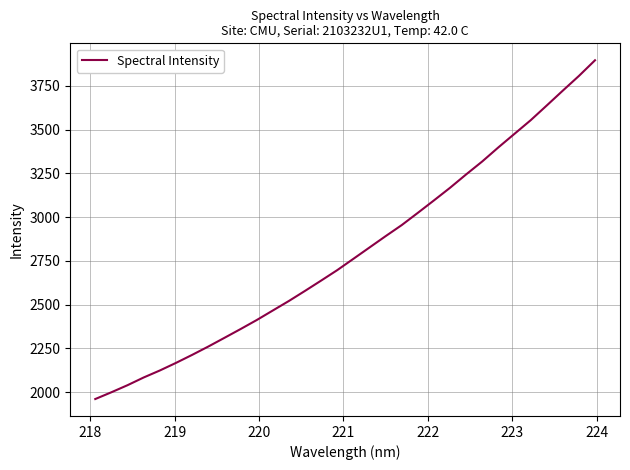

What is the minimum value shown in the chart?

1960.0